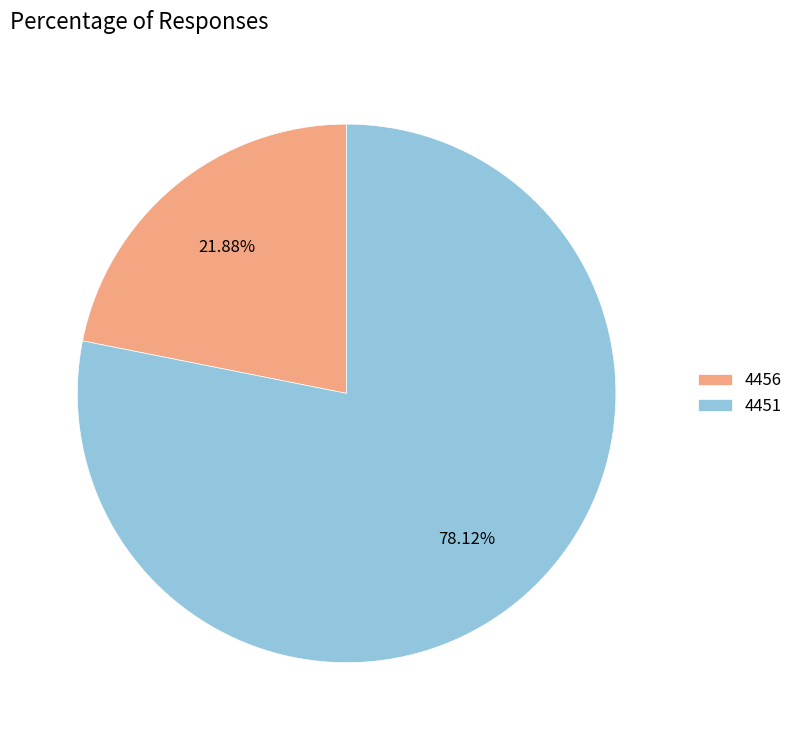

To the nearest percent, what is the difference between the 4451 and 4456 slice percentages?

56%